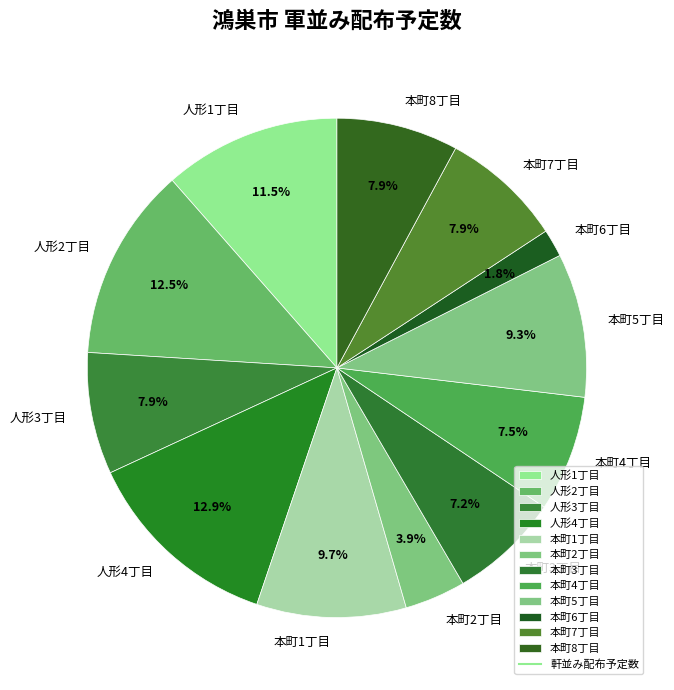

Combined, do 人形4丁目 and 本町7丁目 account for over 50%?

No